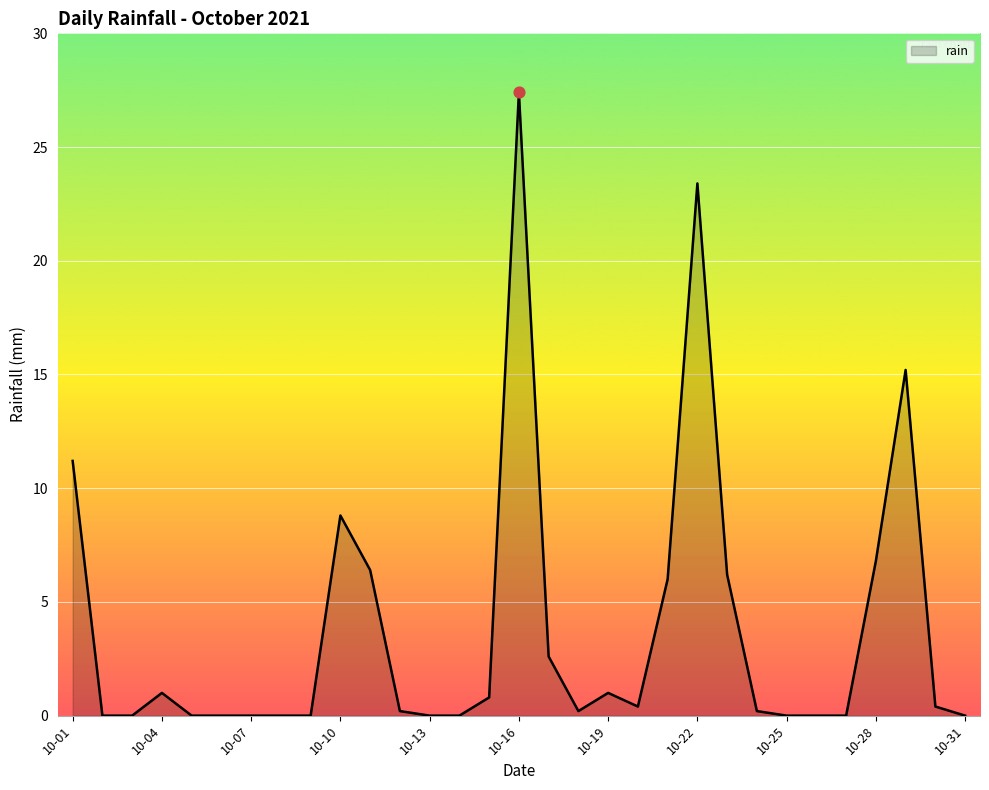

What is the greatest value displayed?

27.4